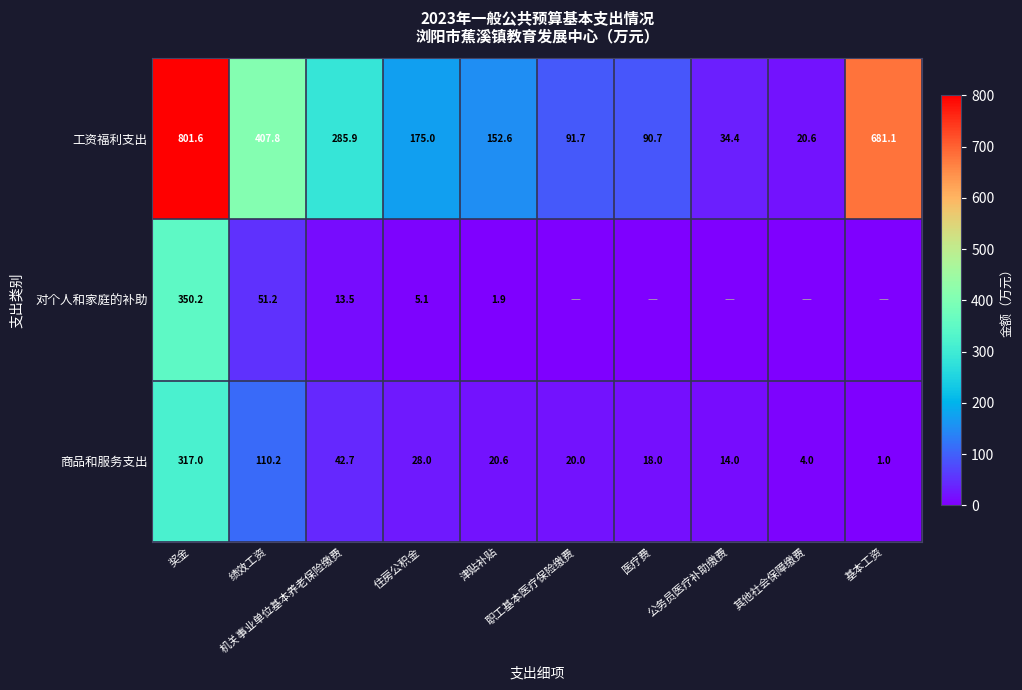

Which has a higher value, 公务员医疗补助缴费 or 绩效工资?

绩效工资